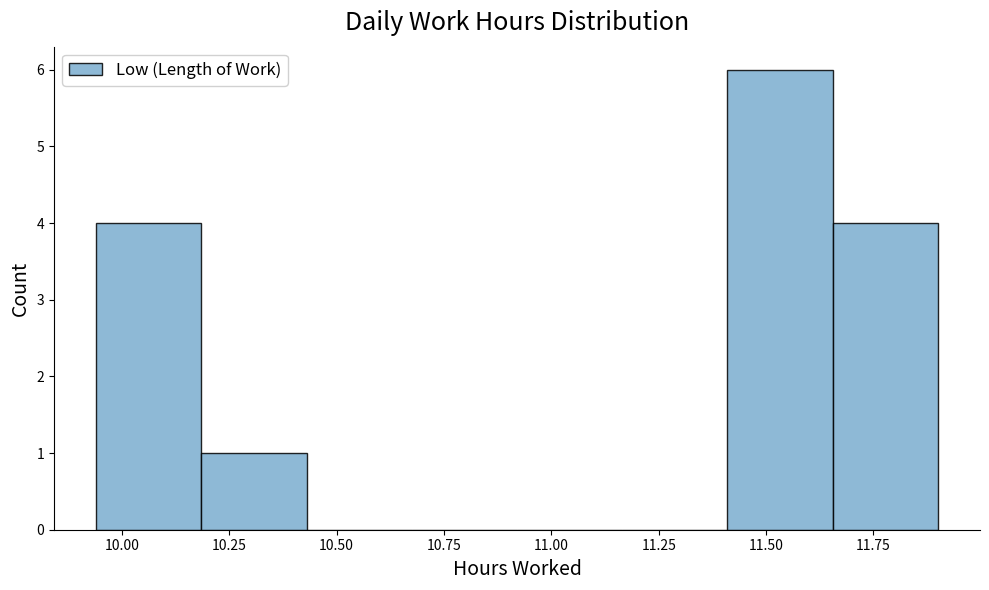

Reading left to right, transcribe this chart: for each bar, give the range it covers on the x-axis and its height. Neither the bar edges nor the heights are printed on the chart, so give them approximately, as read against the axes.

9.940 to 10.185: 4
10.185 to 10.430: 1
10.430 to 10.675: 0
10.675 to 10.920: 0
10.920 to 11.165: 0
11.165 to 11.410: 0
11.410 to 11.655: 6
11.655 to 11.900: 4